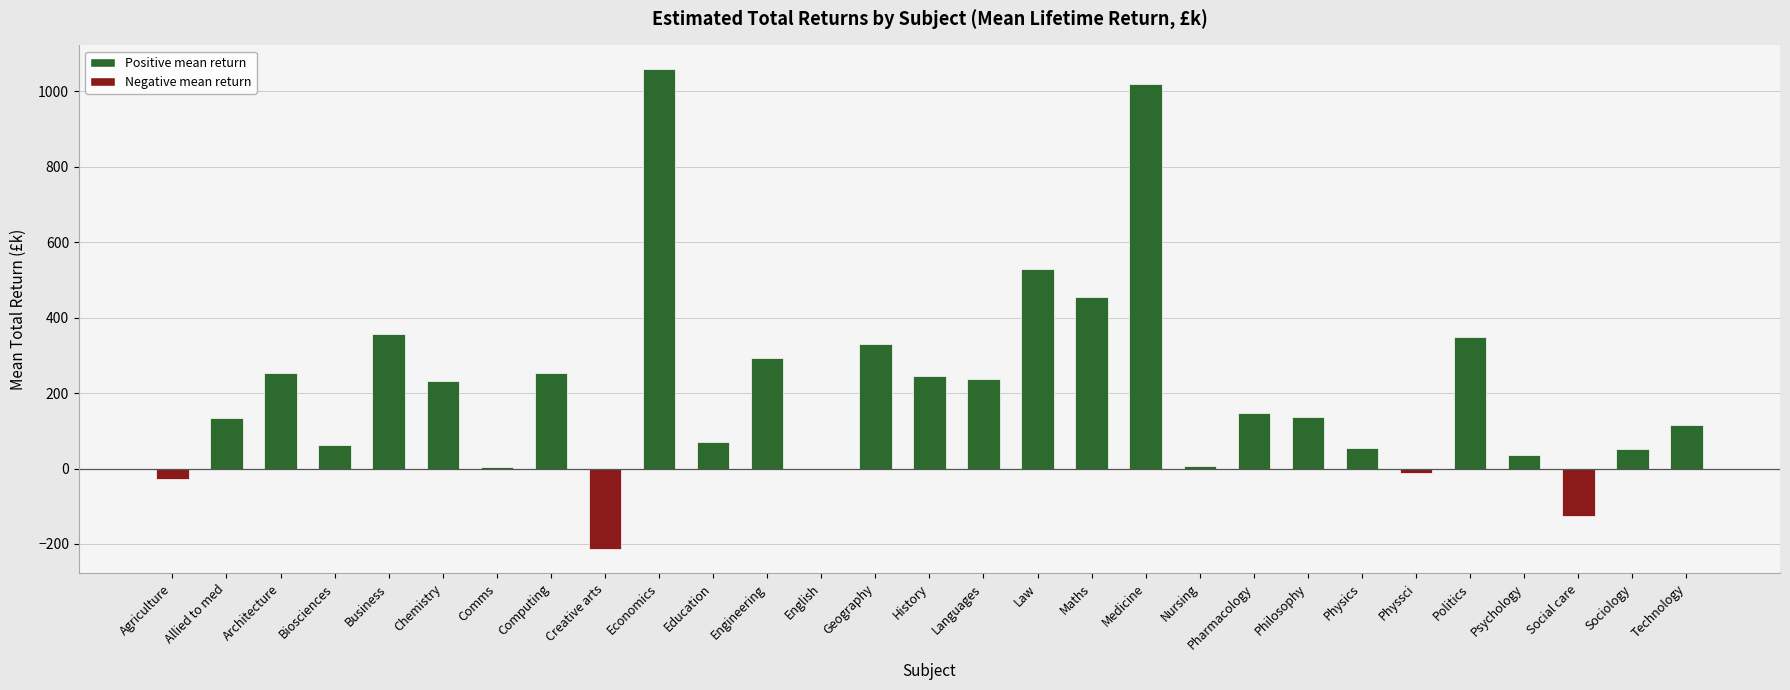

True or false: the data shows 115.5 at Technology.

True